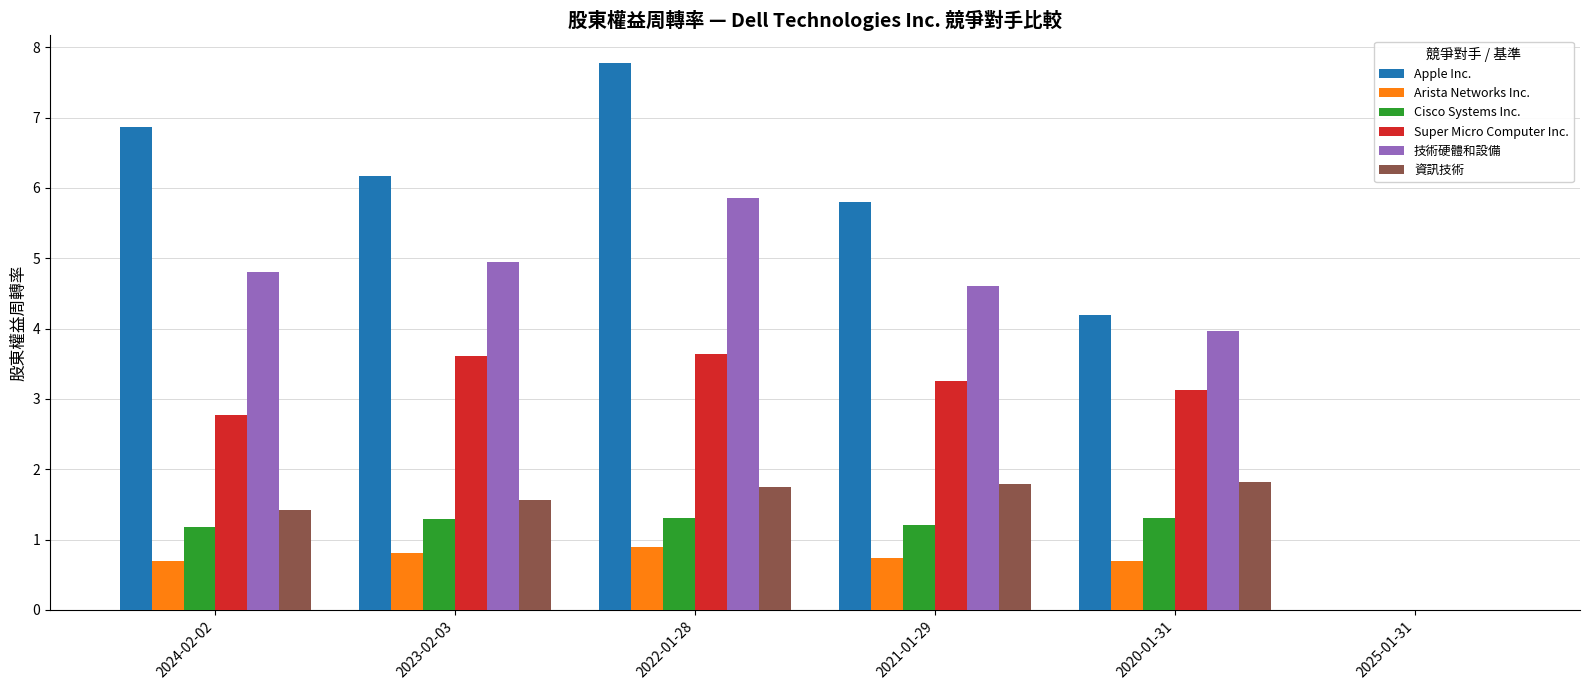

Which series changed the most between 2024-02-02 and 2025-01-31?

Apple Inc.